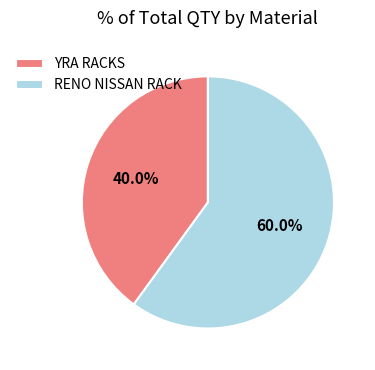

What is the ratio of the value at RENO NISSAN RACK to the value at YRA RACKS?

1.5